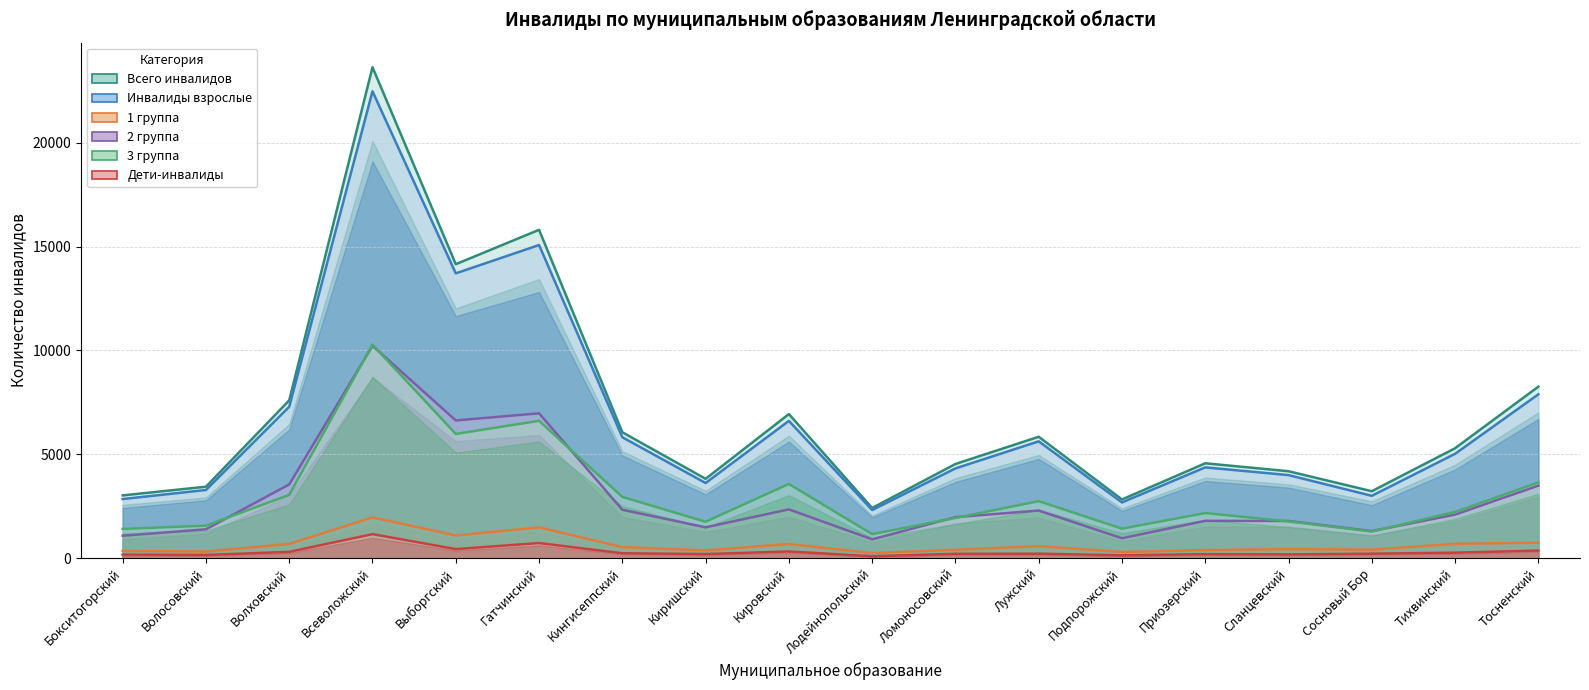

In 3 группа, how many points are lower than both neighbors (excluding endpoints)?

5